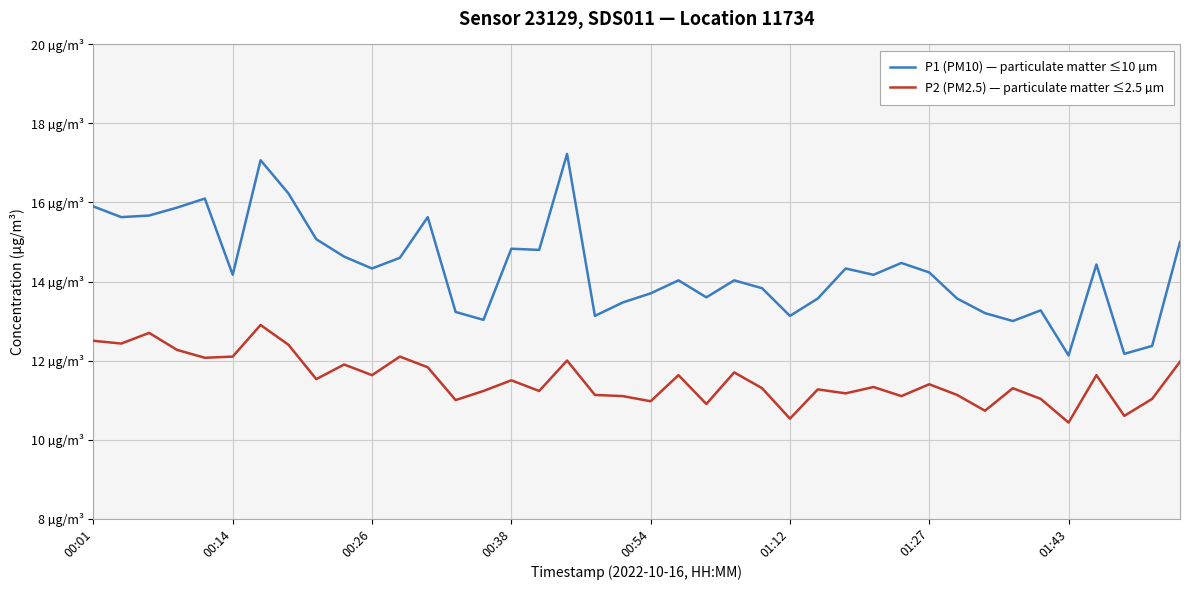

Rank the series by their average value, from lowest to highest.

P2 (PM2.5) — particulate matter ≤2.5 µm, P1 (PM10) — particulate matter ≤10 µm